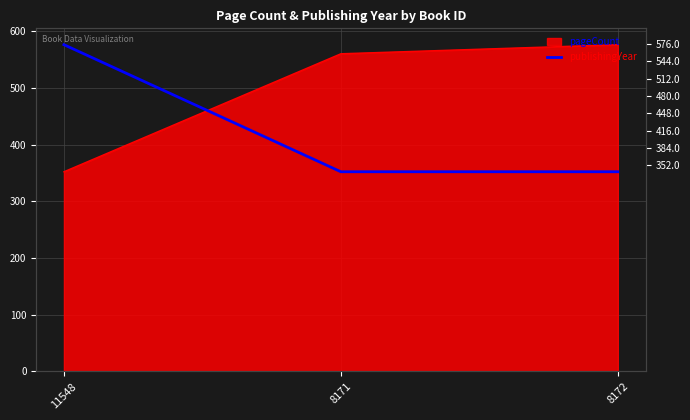

What is the label of the 2nd point from the left?

8171